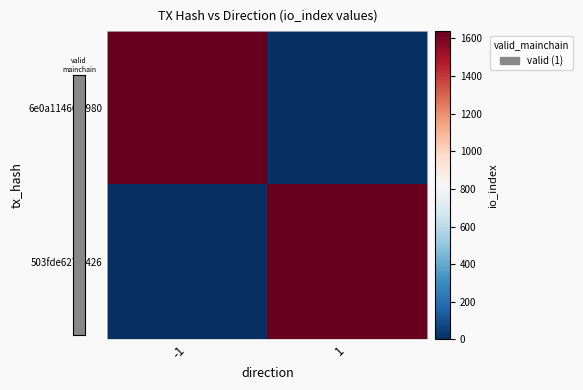

What is the maximum value shown in the chart?

1639